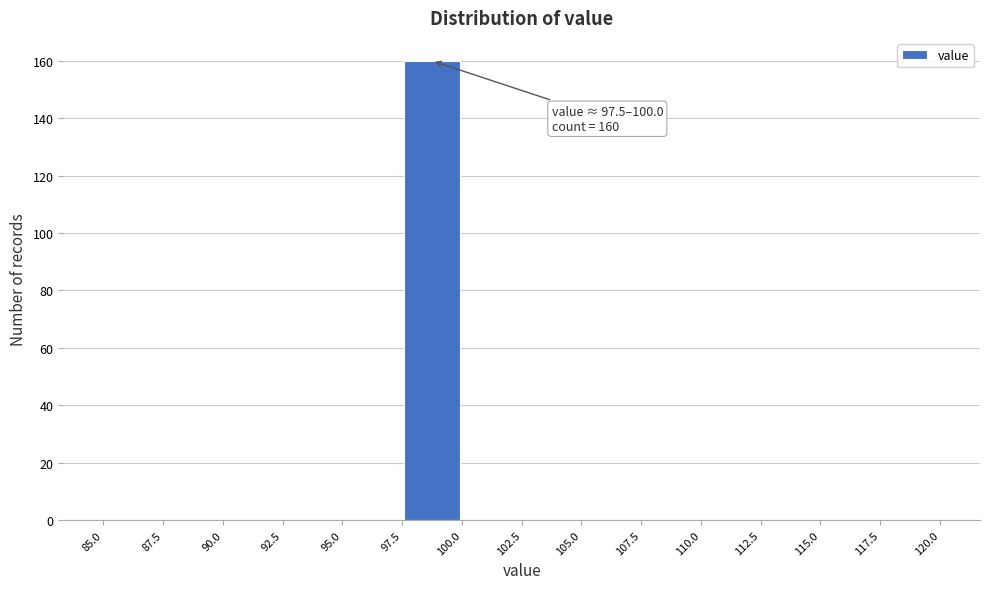

Which range on the x-axis has the tallest bar?

97.5 to 100.0